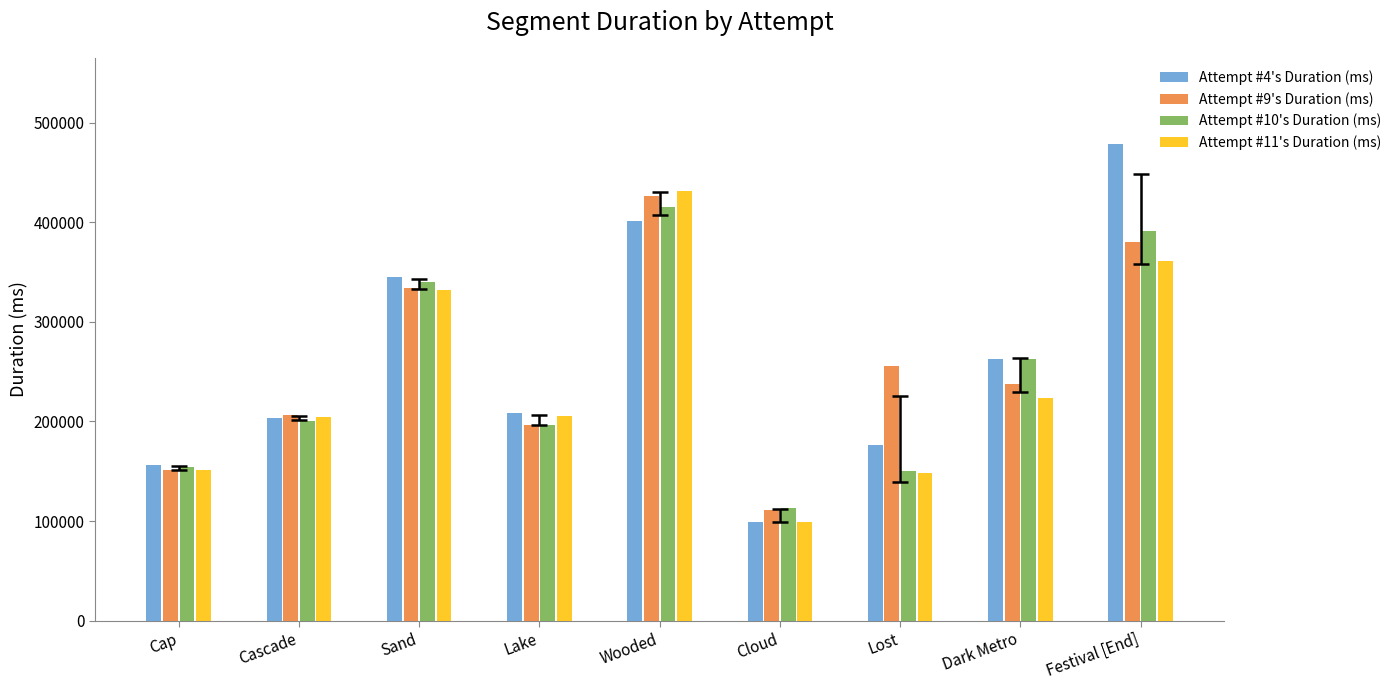

What is the difference between the maximum and second lowest values in the Attempt #9's Duration (ms) series?

274617